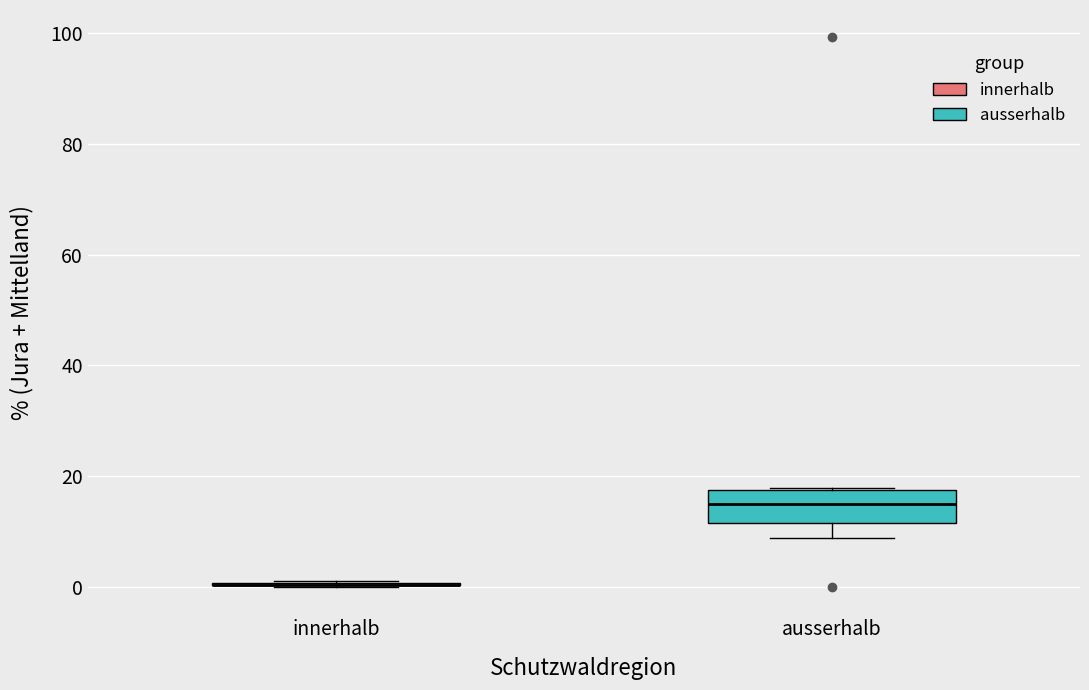

Which box is the tallest, from its lower edge to its upper edge?

ausserhalb